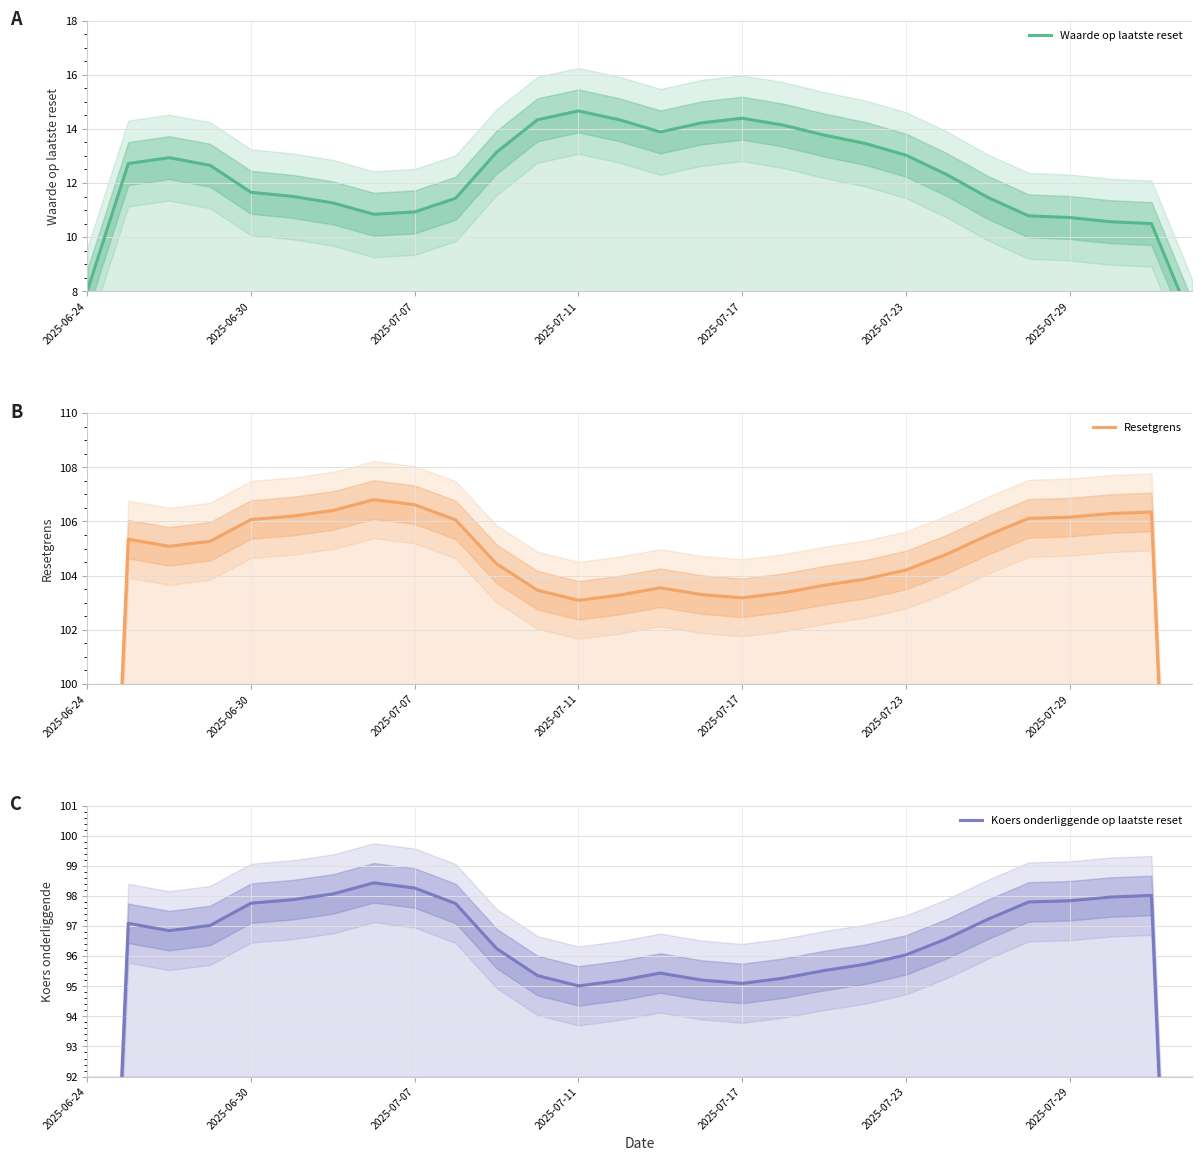

True or false: Koers onderliggende op laatste reset and Waarde op laatste reset intersect in this chart.

False